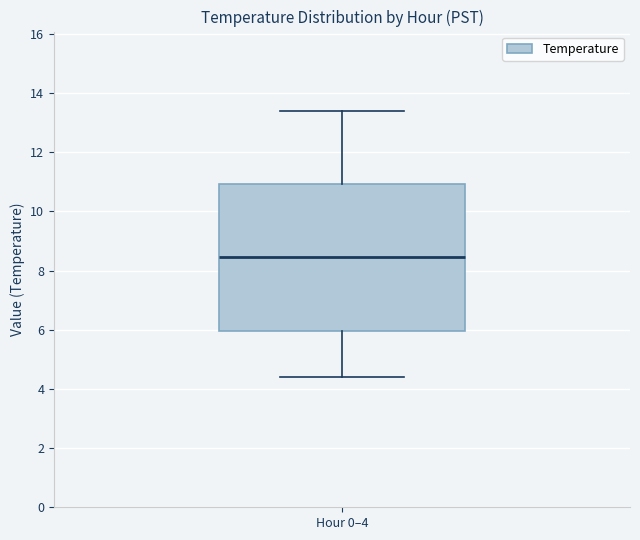

Transcribe this box plot: give where the median line is, the range the box spans, and where the two whiskers end, as read against the y-axis. The values are not printed on the chart, so give them approximately, as read against the axis.

median 8.4, box 6.0 to 11.0, whiskers 4.4 to 13.4